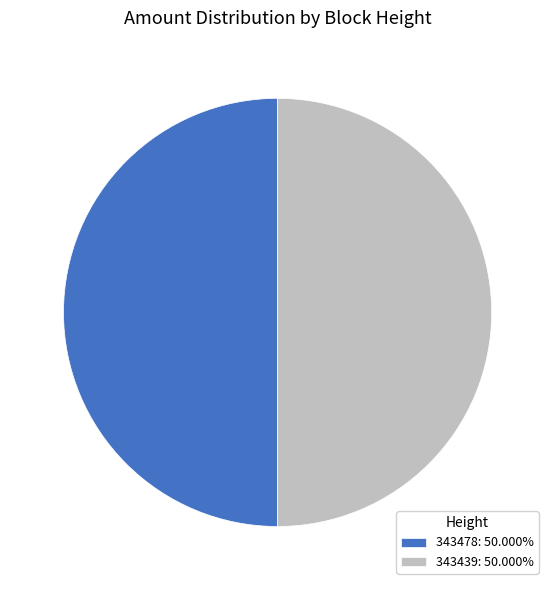

Approximately how many times larger is the value at 343478: 50.000% compared to 343439: 50.000%?

1.0